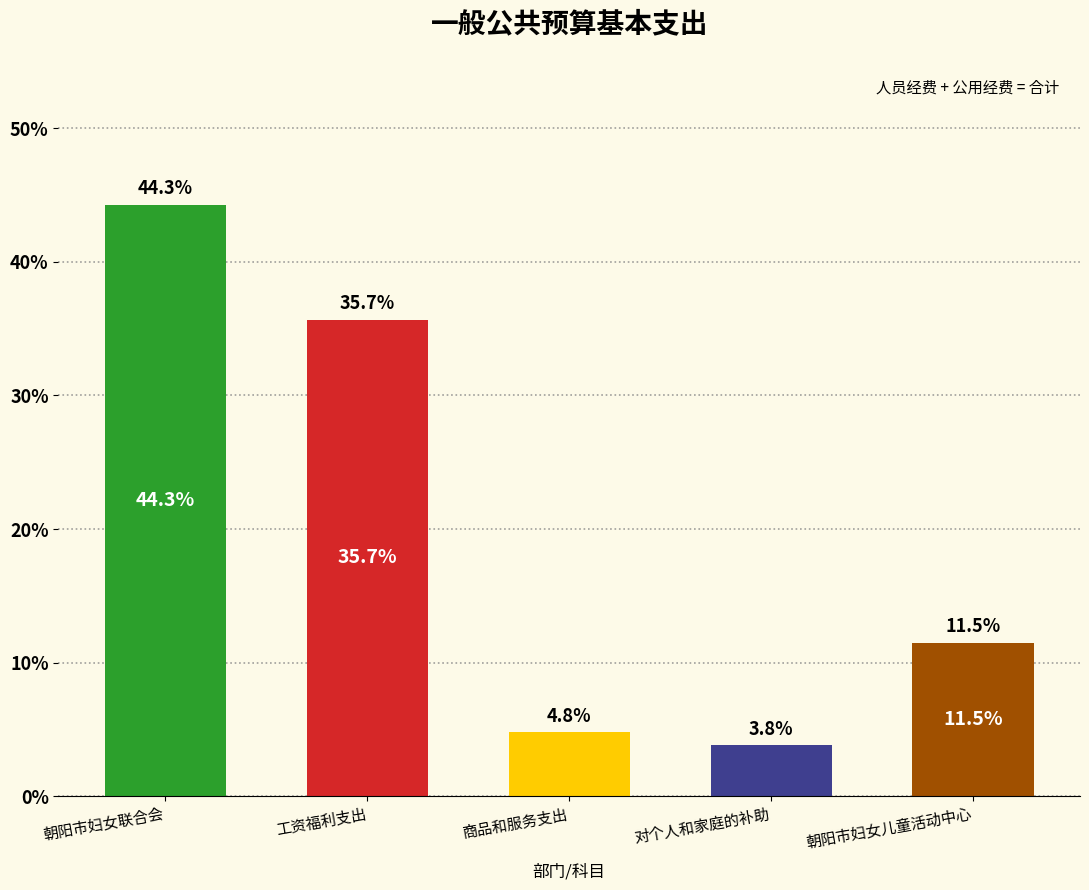

Reading right to left, transcribe all the data shown in this chart.

朝阳市妇女儿童活动中心=11.5	对个人和家庭的补助=3.8	商品和服务支出=4.8	工资福利支出=35.7	朝阳市妇女联合会=44.3